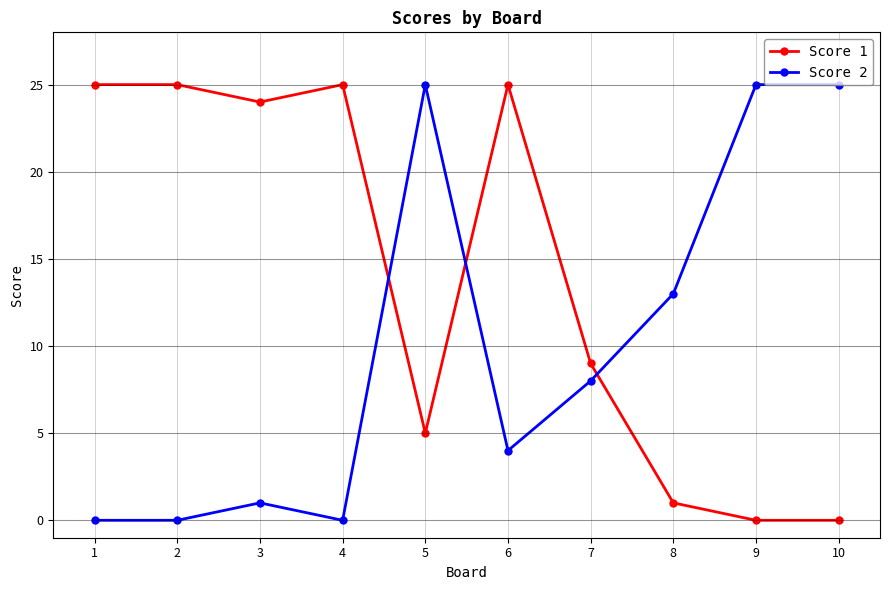

What is the difference between the second highest and minimum values in the Score 1 series?

25